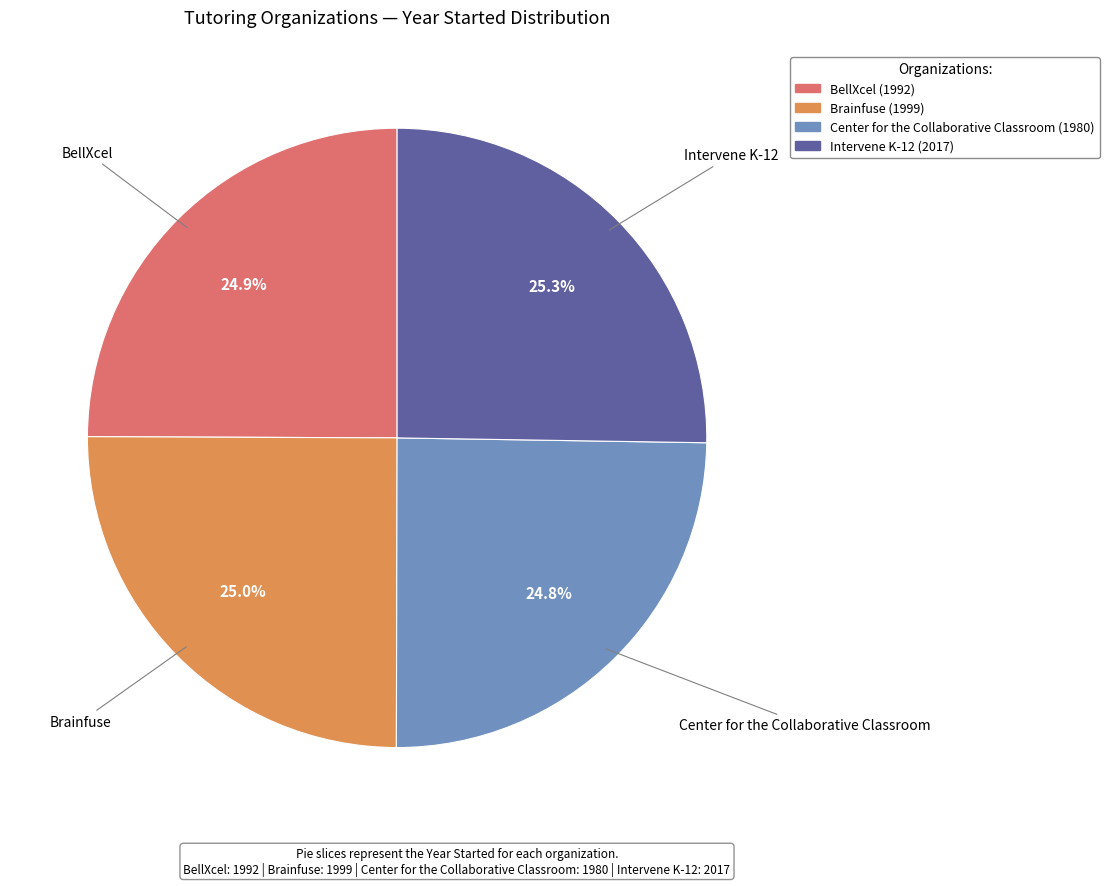

What is the ratio of the value at Intervene K-12 to the value at BellXcel?

1.0